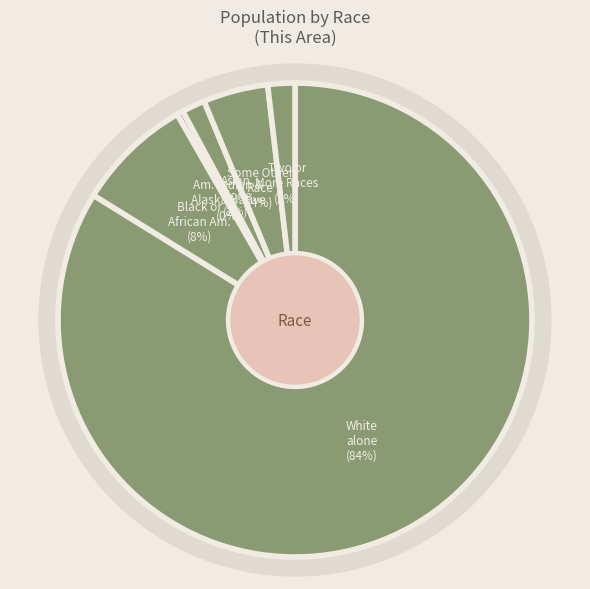

How many segments does this pie chart have?

6